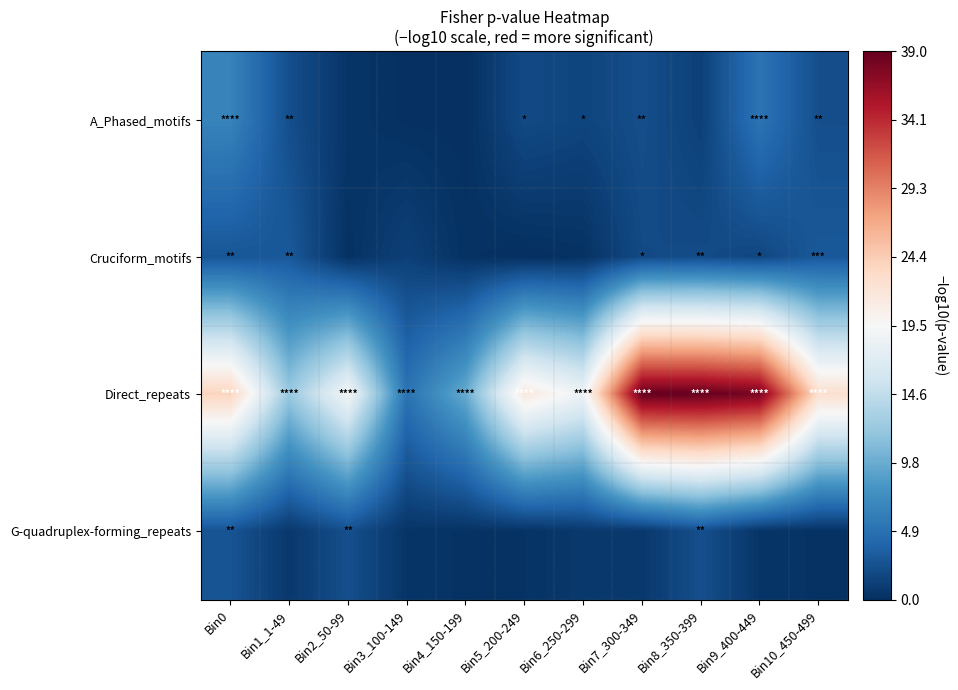

Which series has the widest spread of values?

Direct_repeats